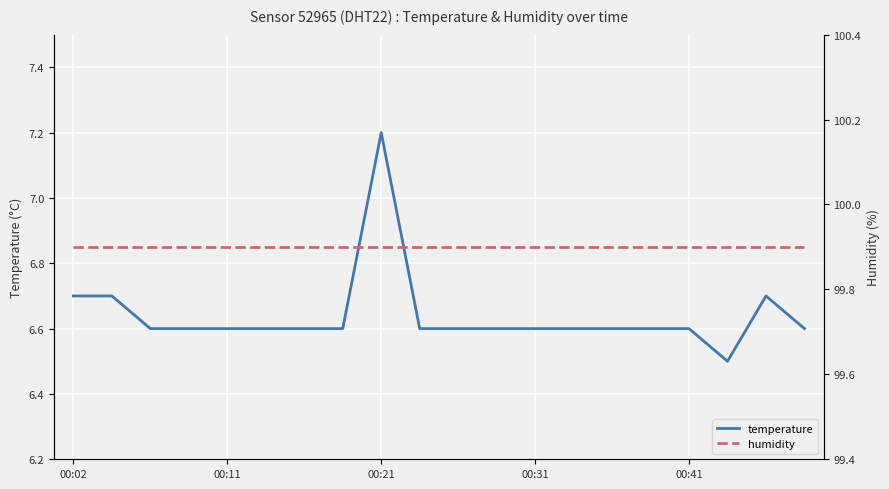

True or false: humidity has more than 1 points higher than both neighbors.

False